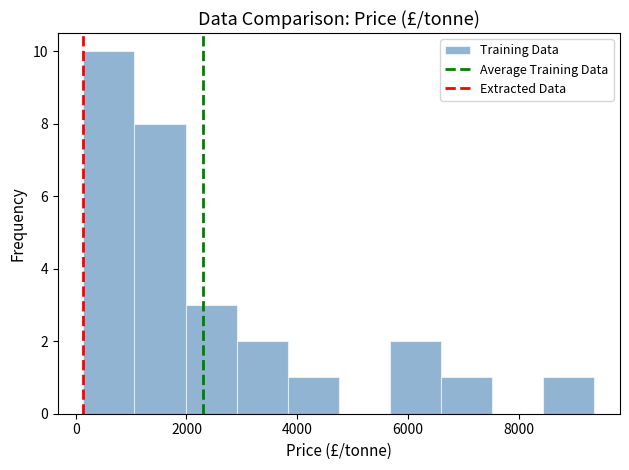

Reading left to right, transcribe this chart: for each bar, give the range it covers on the x-axis and its height. Neither the bar edges nor the heights are printed on the chart, so give them approximately, as read against the axes.

200 to 1000: 10
1000 to 2000: 8
2000 to 3000: 3
3000 to 3800: 2
3800 to 4800: 1
4800 to 5600: 0
5600 to 6600: 2
6600 to 7600: 1
7600 to 8400: 0
8400 to 9400: 1